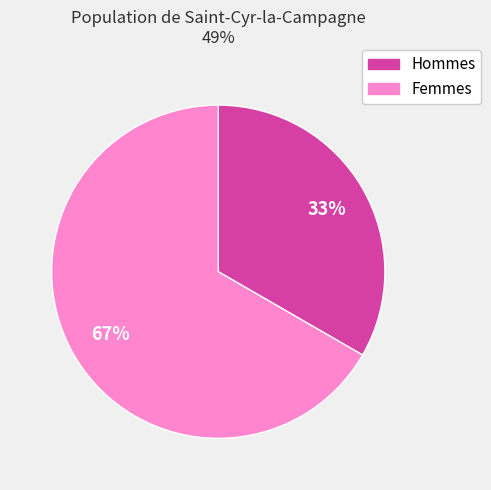

How many slices are in this pie chart?

2